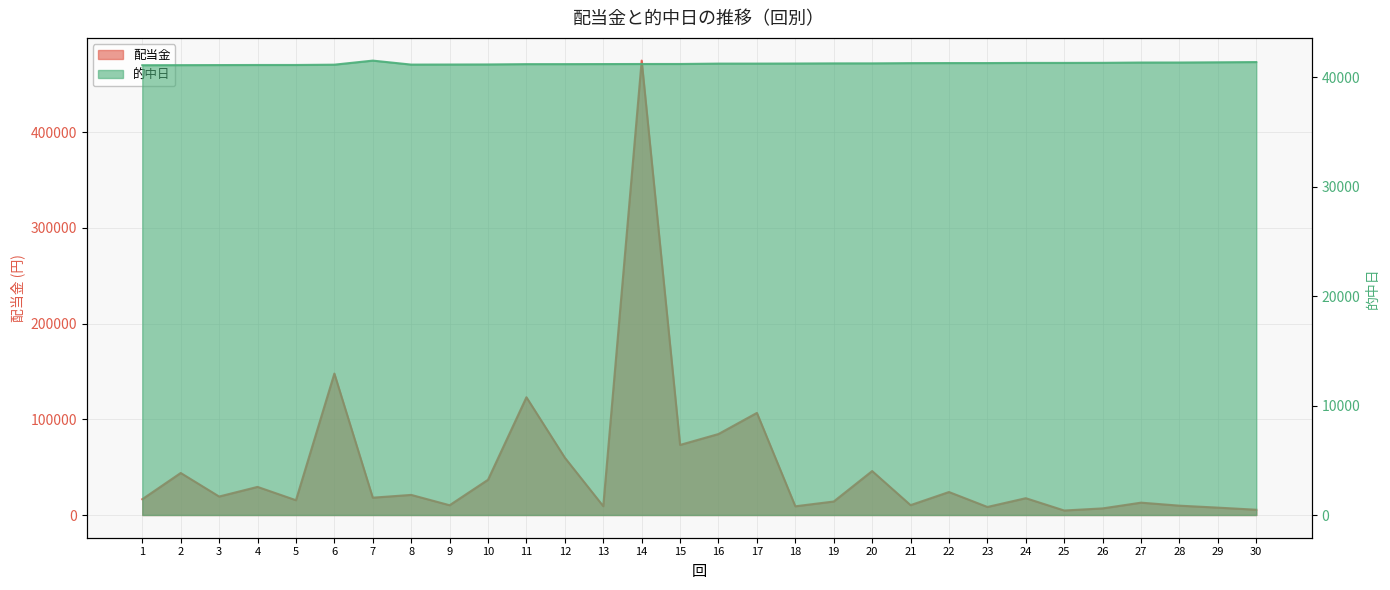

At which label is 配当金 closest to 239700?

6